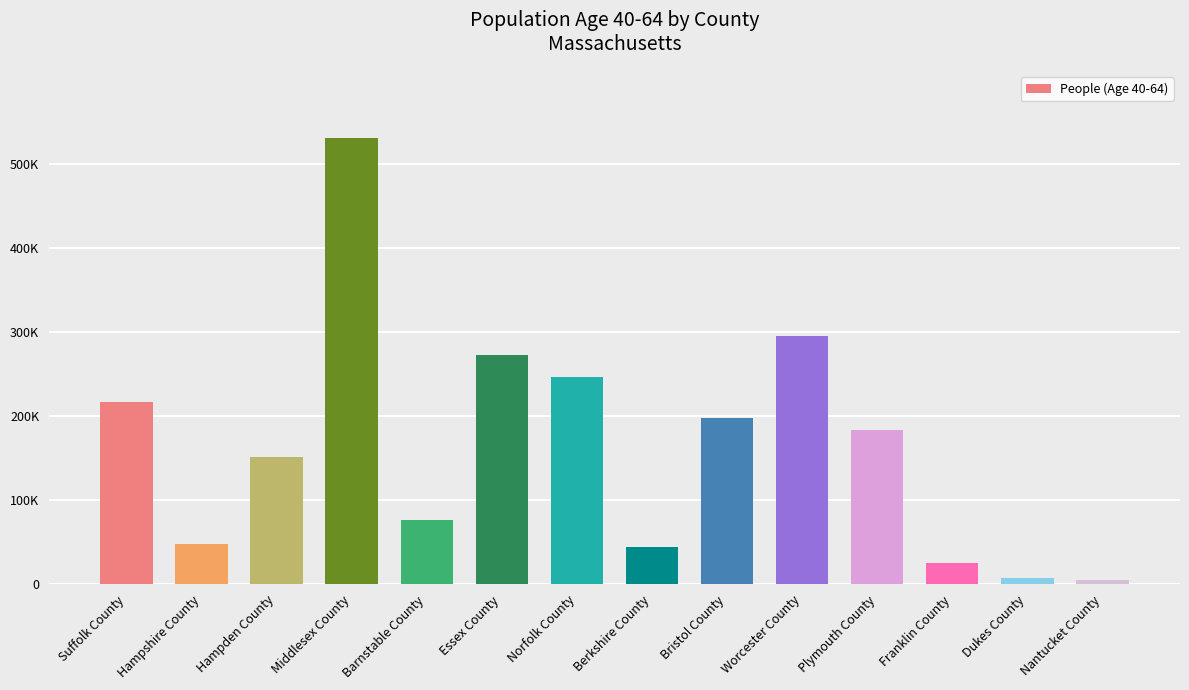

Are the bars horizontal?

No